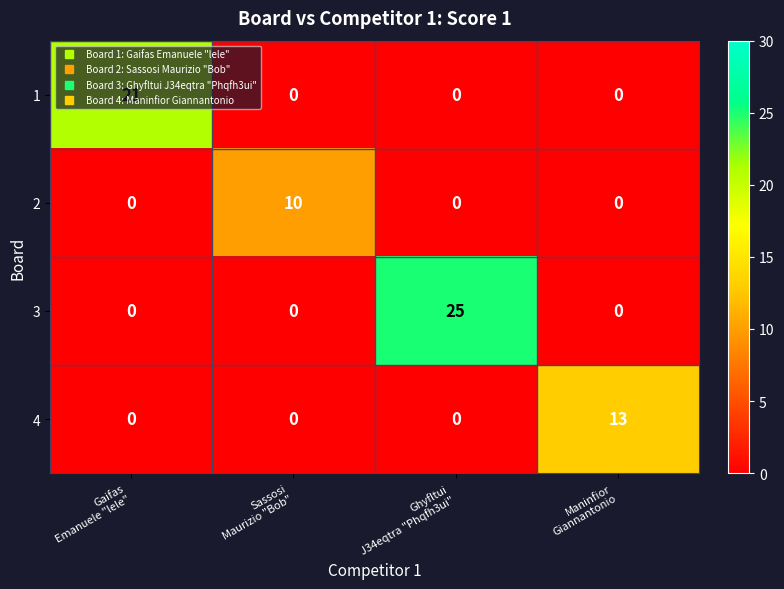

Which series has the widest spread of values?

3